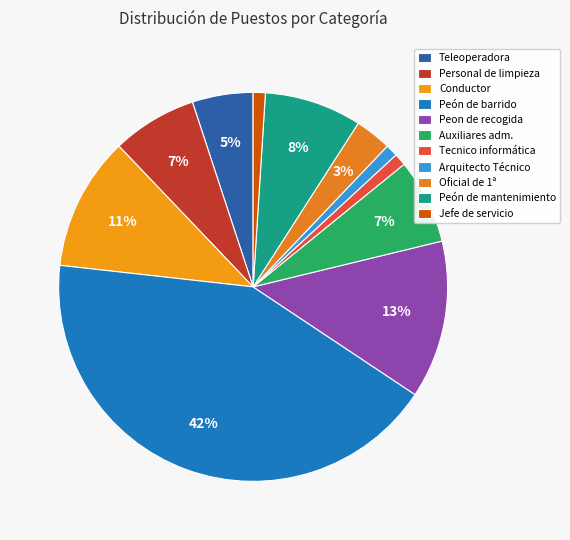

Which slice is the largest?

Peón de barrido